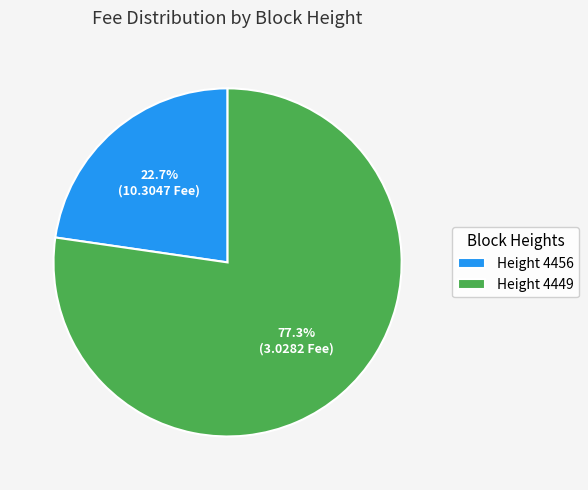

Which has a higher value, Height 4456 or Height 4449?

Height 4449